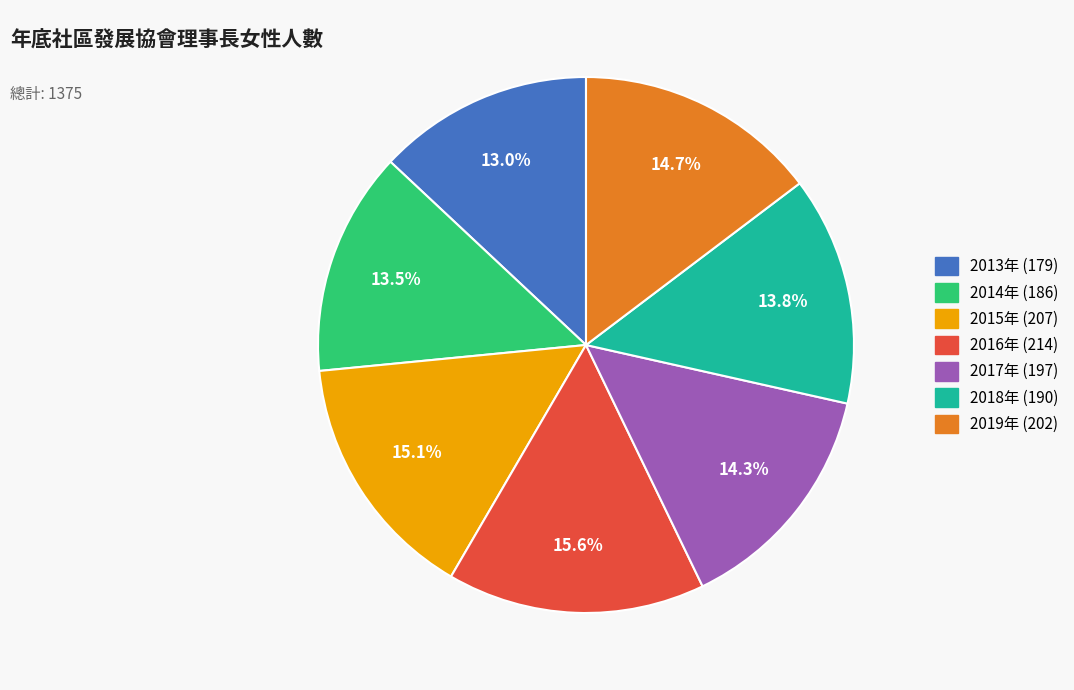

Which category has the smallest portion of the pie?

2013年